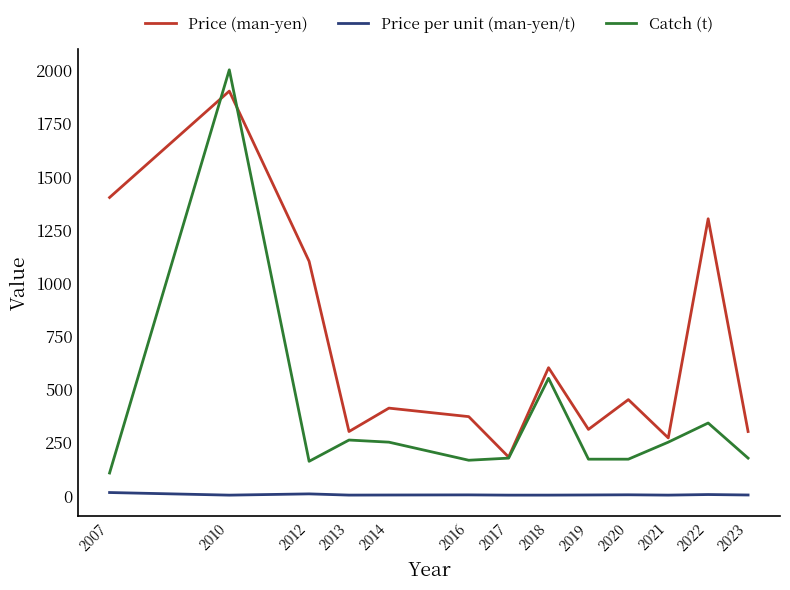

What is the difference between the Price per unit (man-yen/t) values at 2021 and 2019?

0.7